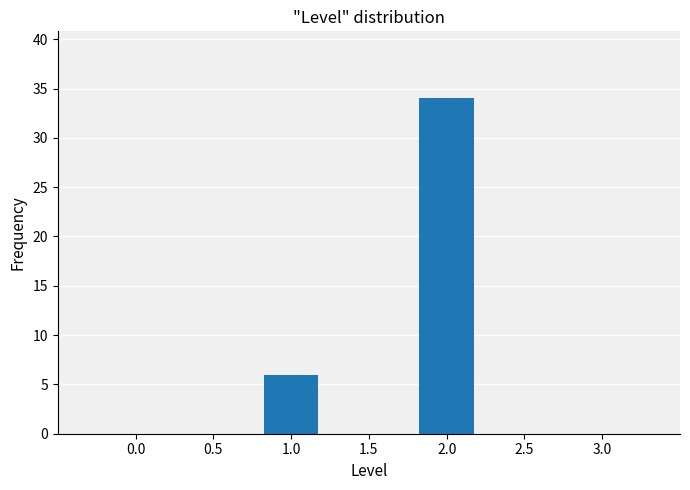

Reading left to right, transcribe all the data shown in this chart.

1.0=6	2.0=34